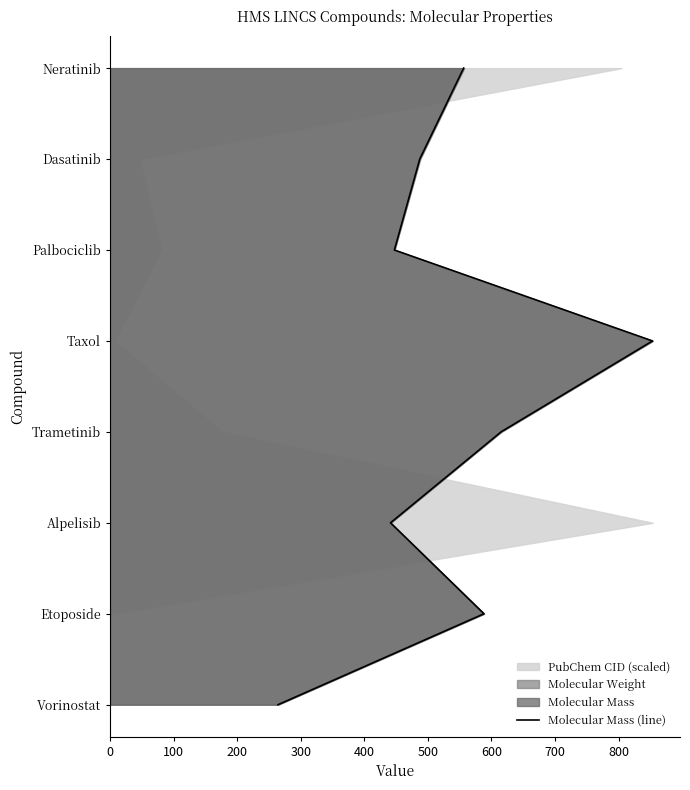

How many values are between 2 and 6?

5